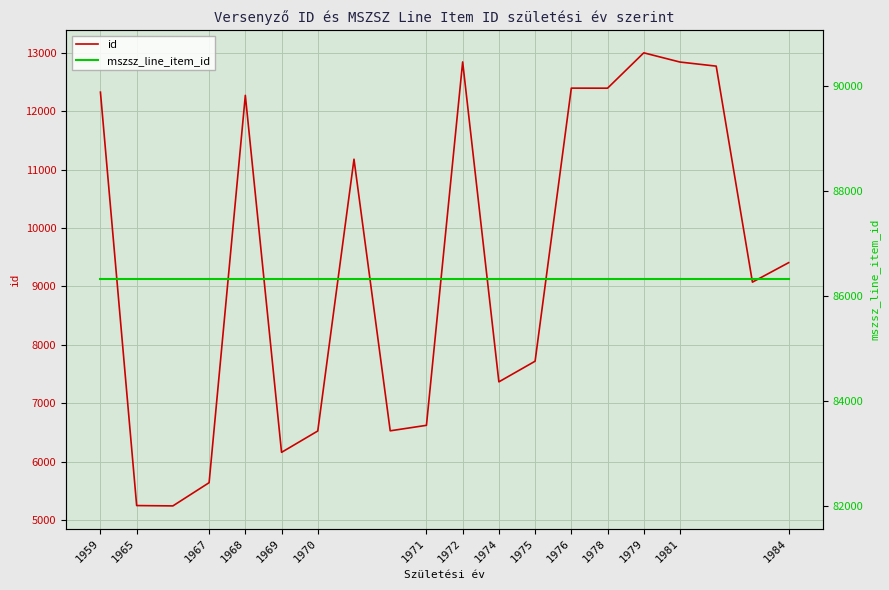

What is the average value of the id series?

9378